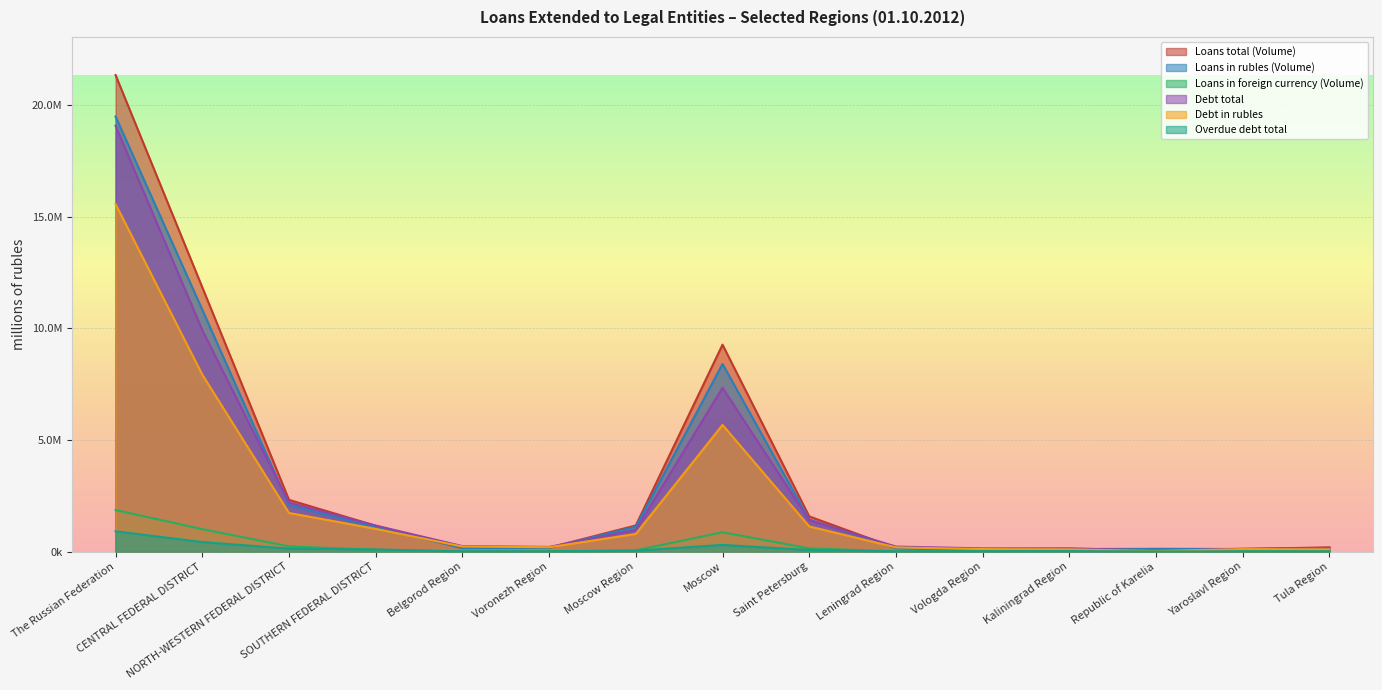

What is the maximum value for Debt total?

19081632